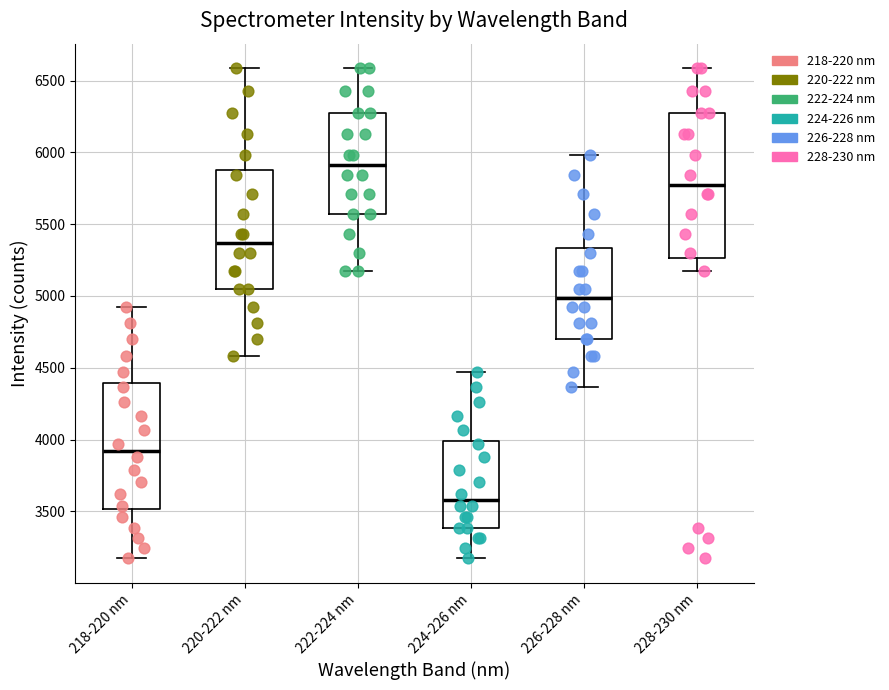

Reading left to right, read every box against the y-axis: the position of its median line, the range the box covers, and the ends of its whiskers. The values are not printed on the chart, so give them approximately, as read against the axis.

218-220 nm: median 3900, box 3500 to 4400, whiskers 3150 to 4900
220-222 nm: median 5350, box 5050 to 5900, whiskers 4600 to 6600
222-224 nm: median 5900, box 5550 to 6300, whiskers 5150 to 6600
224-226 nm: median 3600, box 3400 to 4000, whiskers 3150 to 4450
226-228 nm: median 5000, box 4700 to 5350, whiskers 4350 to 6000
228-230 nm: median 5800, box 5250 to 6300, whiskers 5150 to 6600